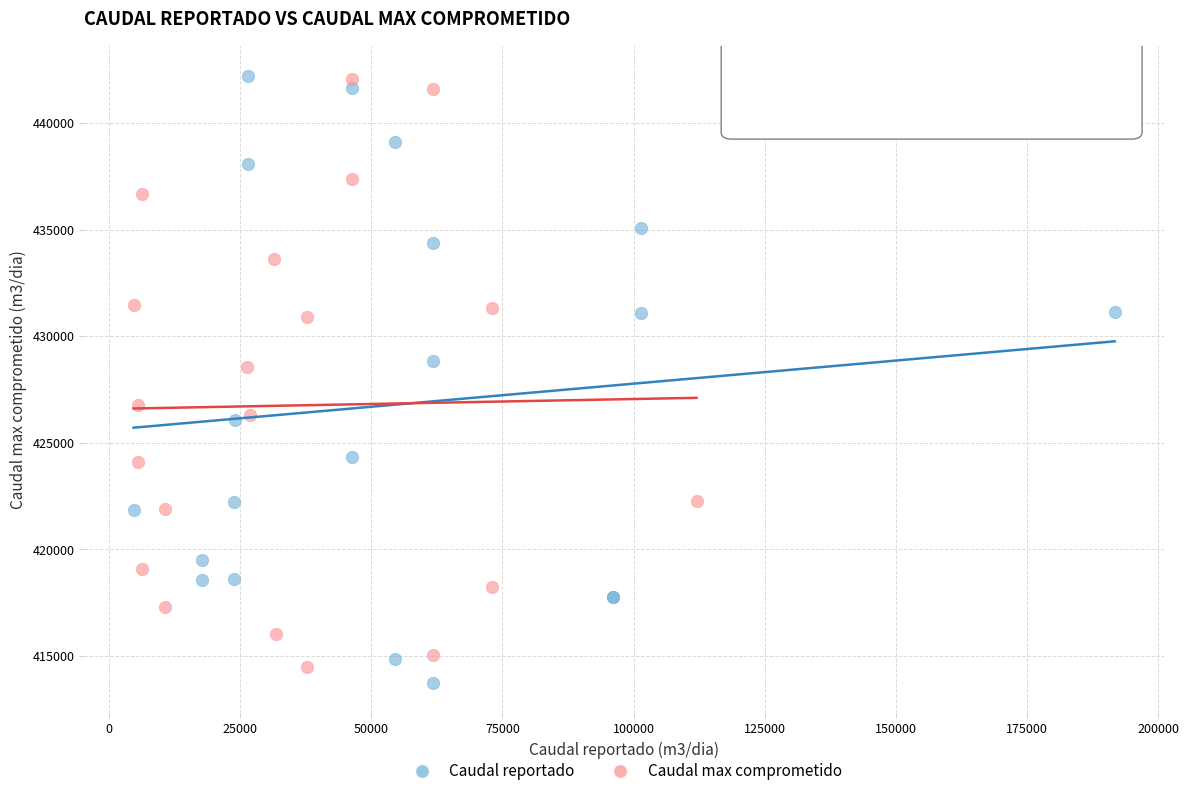

What are all the series names shown in the legend?

Caudal reportado, Caudal max comprometido